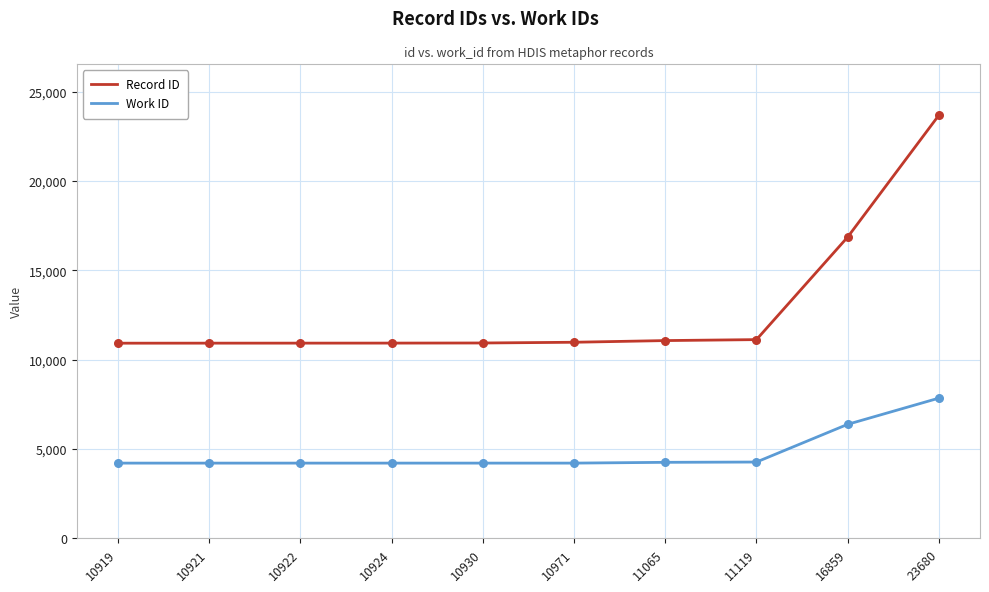

What are all the series names shown in the legend?

Record ID, Work ID